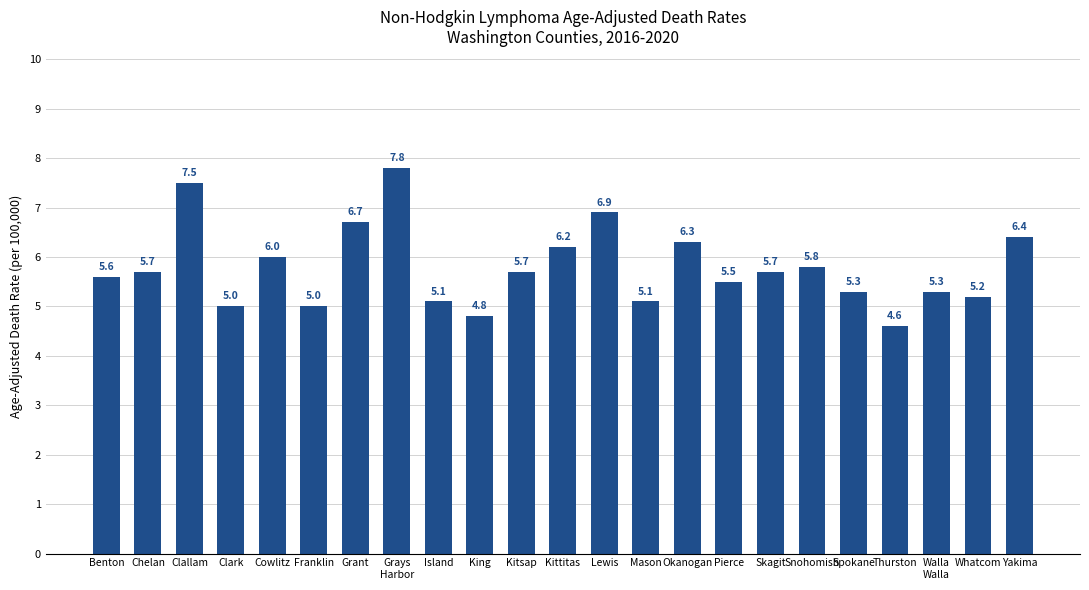

What is the difference between the values at Franklin and Thurston?

0.4